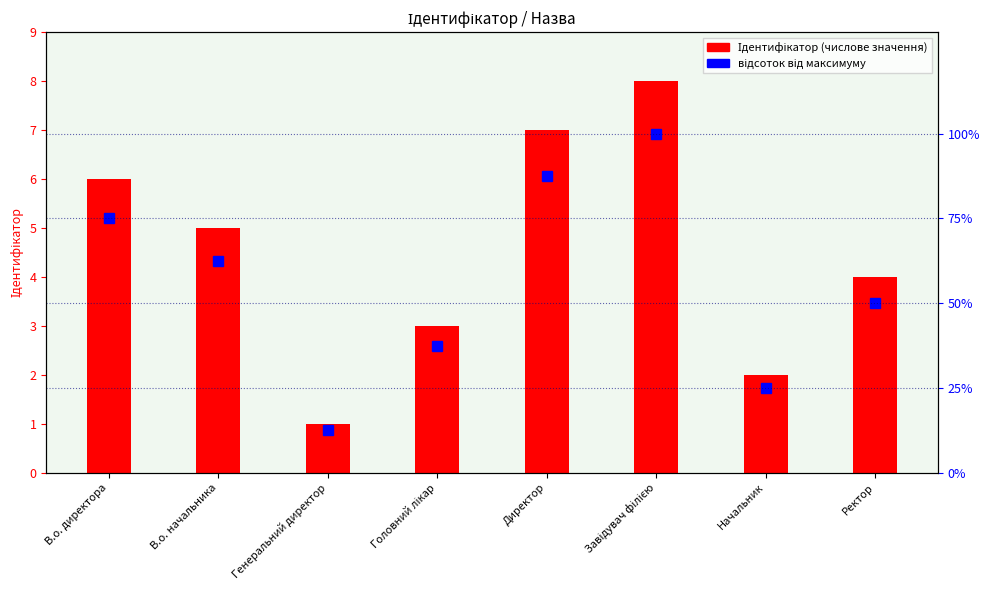

Reading left to right, extract all data points from this chart.

Ідентифікатор: 6.0	5.0	1.0	3.0	7.0	8.0	2.0	4.0
відсоток від максимуму: 75.0	62.5	12.5	37.5	87.5	100.0	25.0	50.0